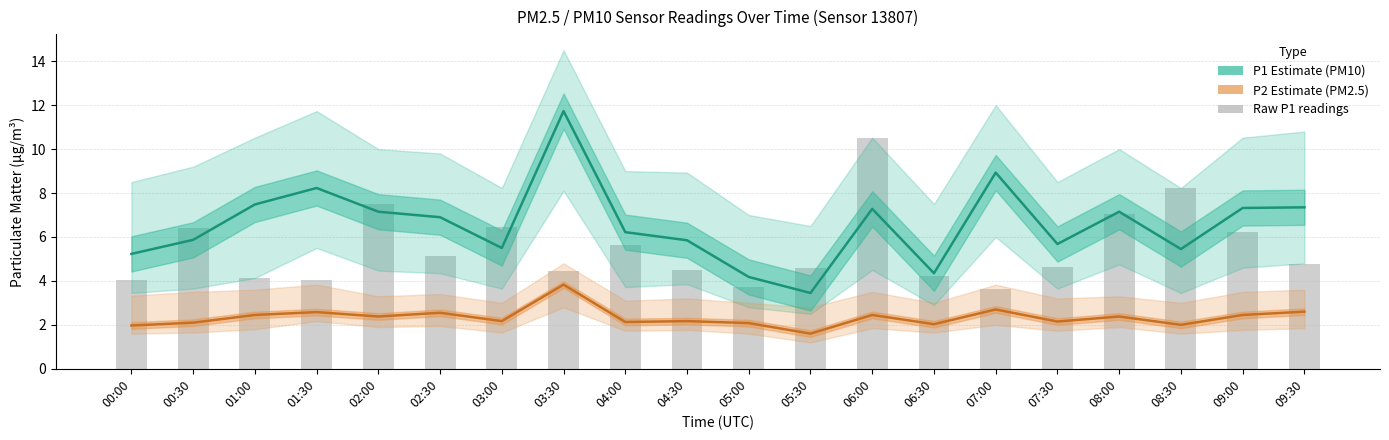

Where is P1 Estimate (PM10) nearest to the value 7?

02:30